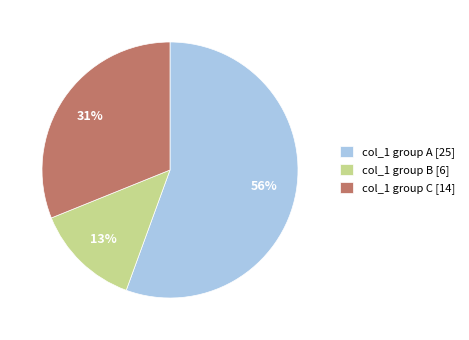

Which has a higher value, col_1 group B [6] or col_1 group C [14]?

col_1 group C [14]